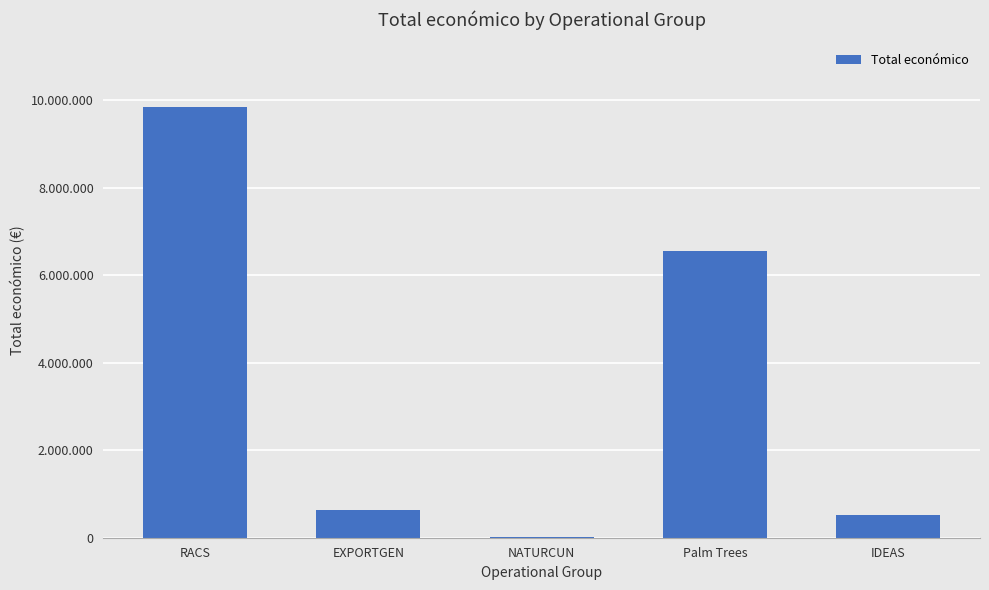

Reading right to left, transcribe all the data shown in this chart.

IDEAS=527902	Palm Trees=6543999	NATURCUN=19478	EXPORTGEN=644817	RACS=9847932